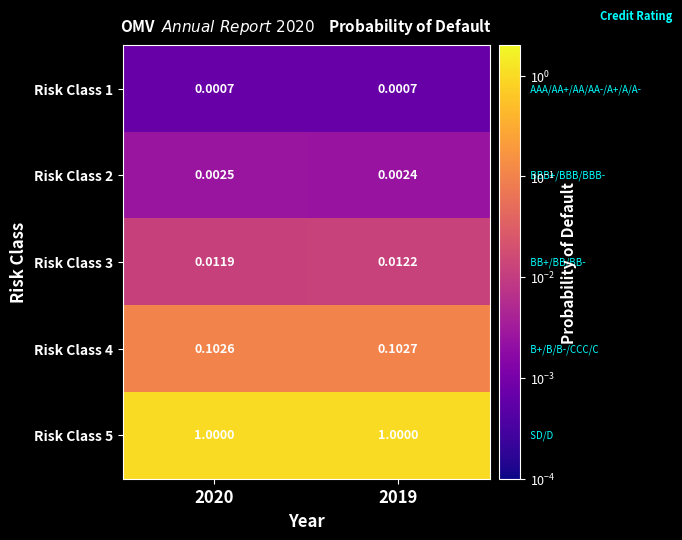

Is the value of Risk Class 1 at 2019 greater than the value of Risk Class 4 at 2019?

No